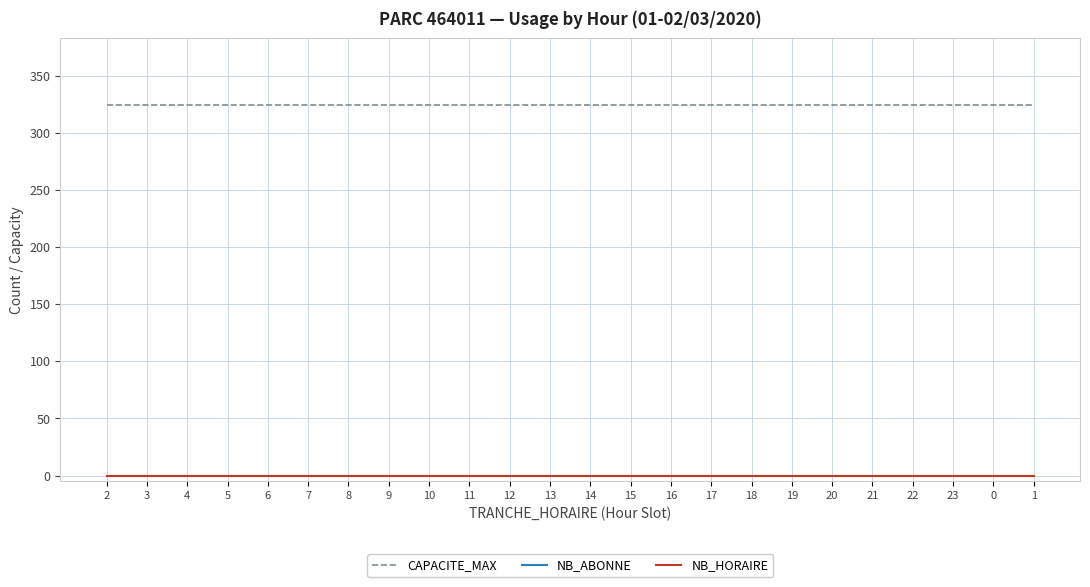

Does the chart have visible grid lines?

Yes